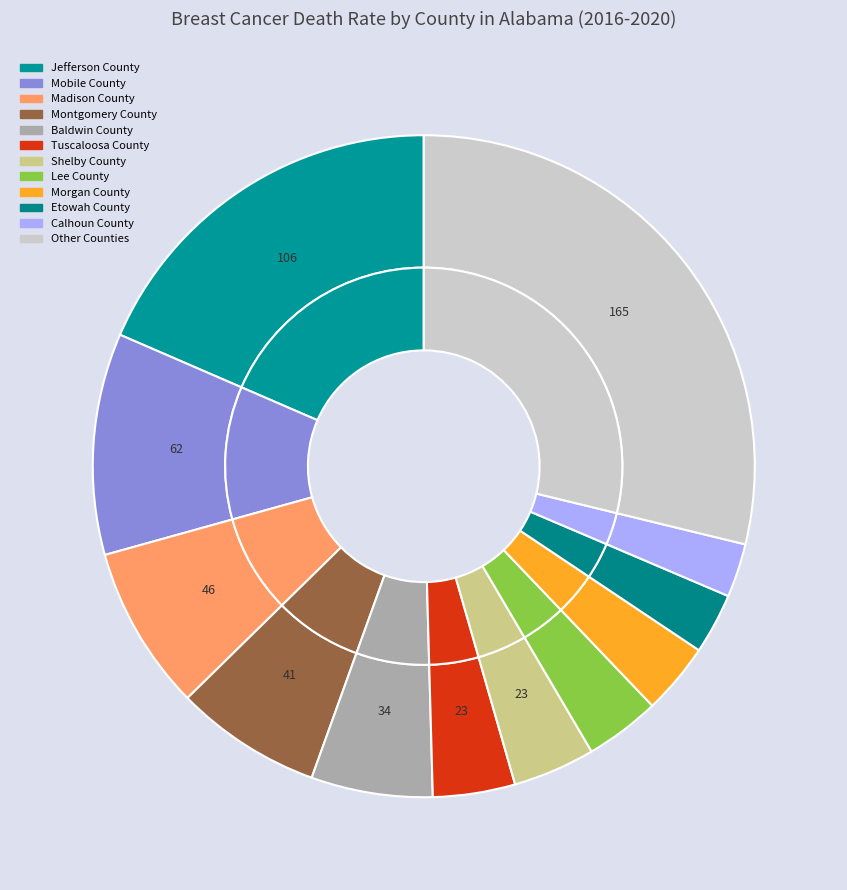

Does Jefferson County represent more than half of the total?

No